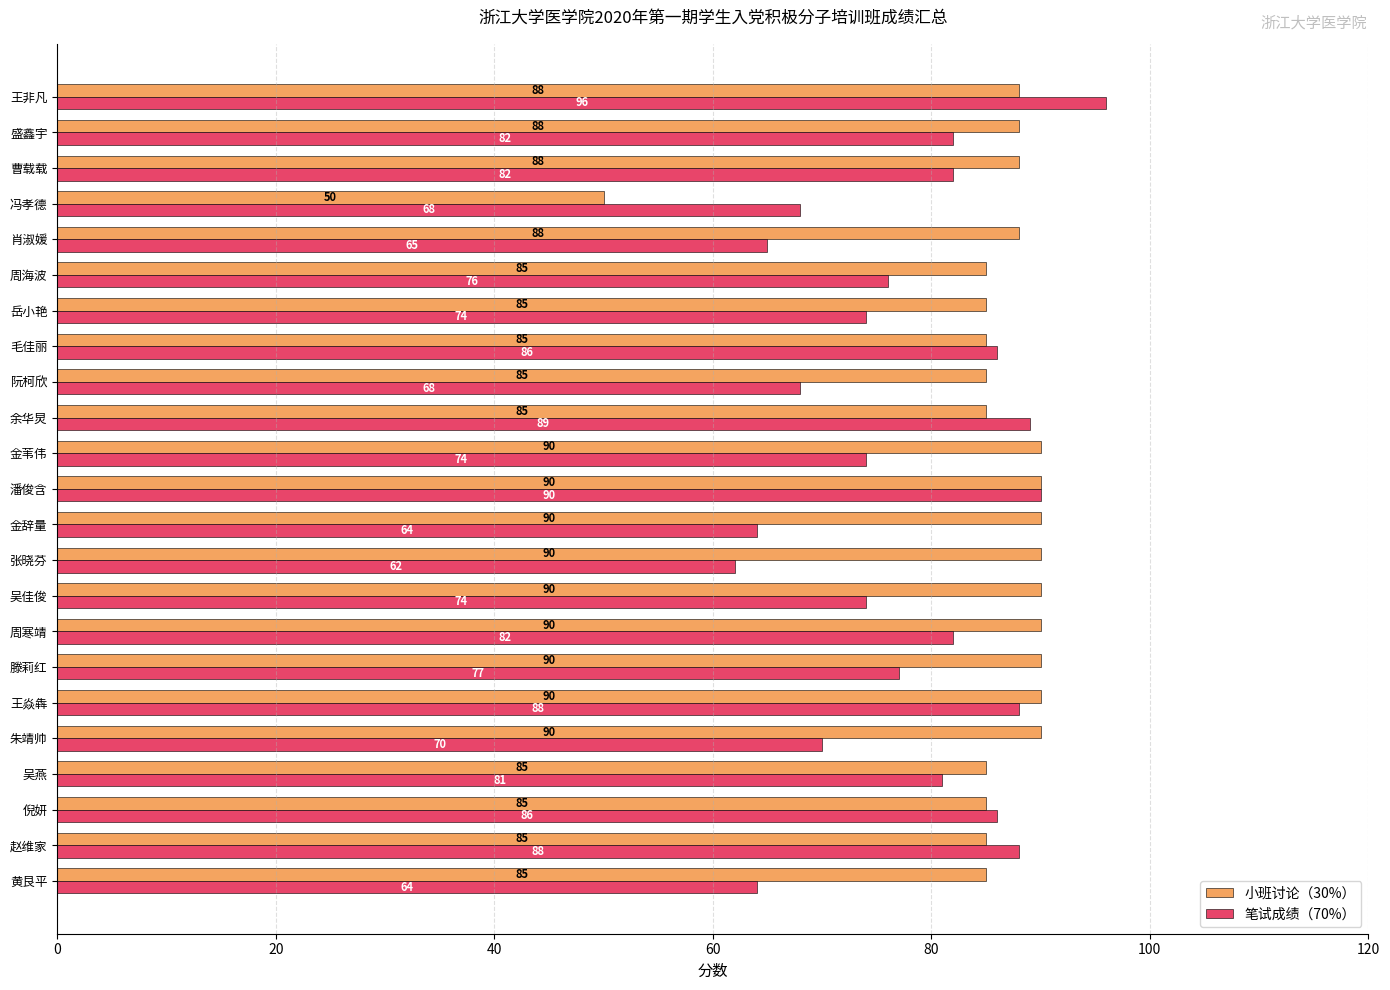

At how many categories does at least one series exceed 79?

22